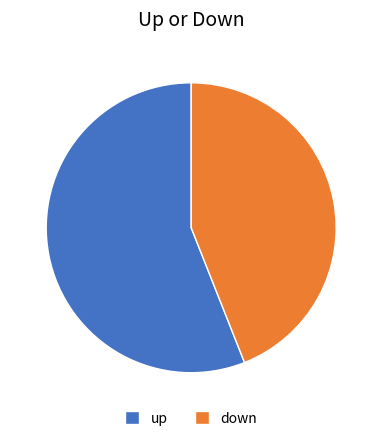

Rank the categories by value from lowest to highest.

down, up